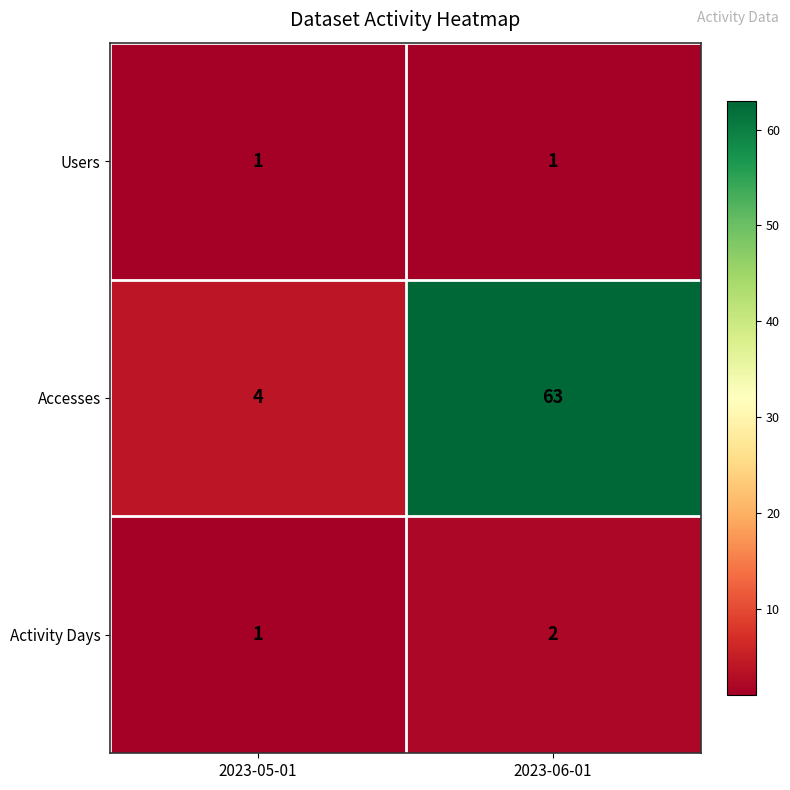

What is the total value across all series at 2023-06-01?

66